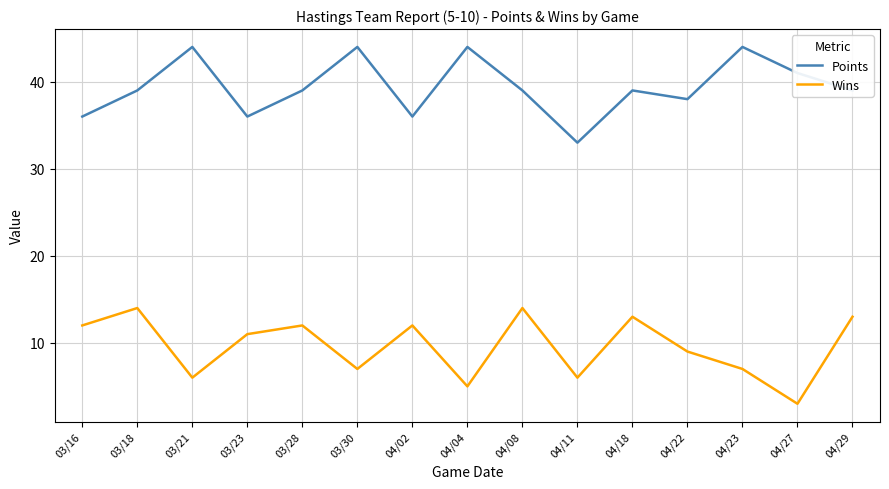

What is the maximum value shown in the chart?

44